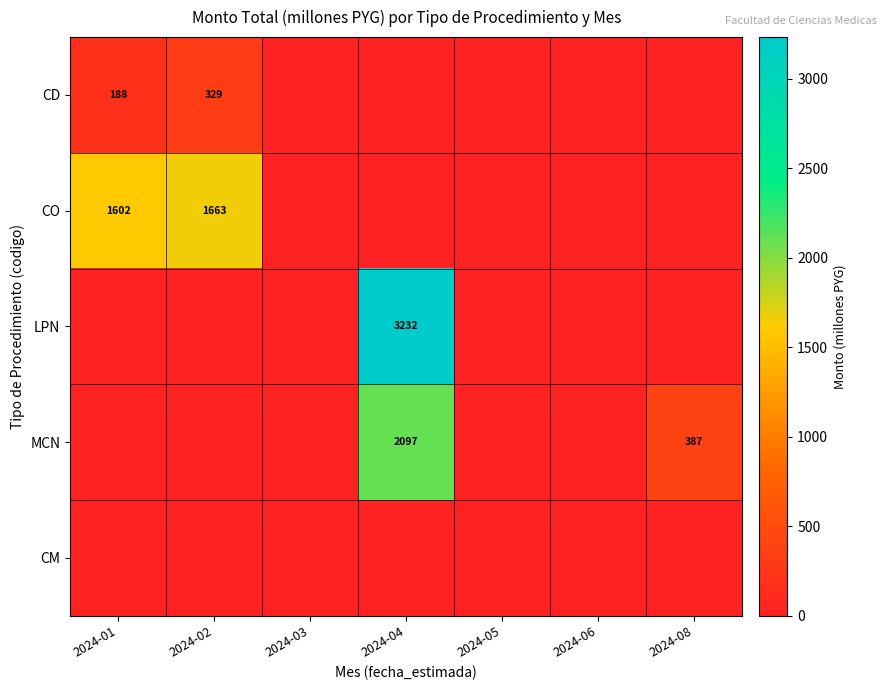

The CD series shows 49 at 2024-01. True or false?

False